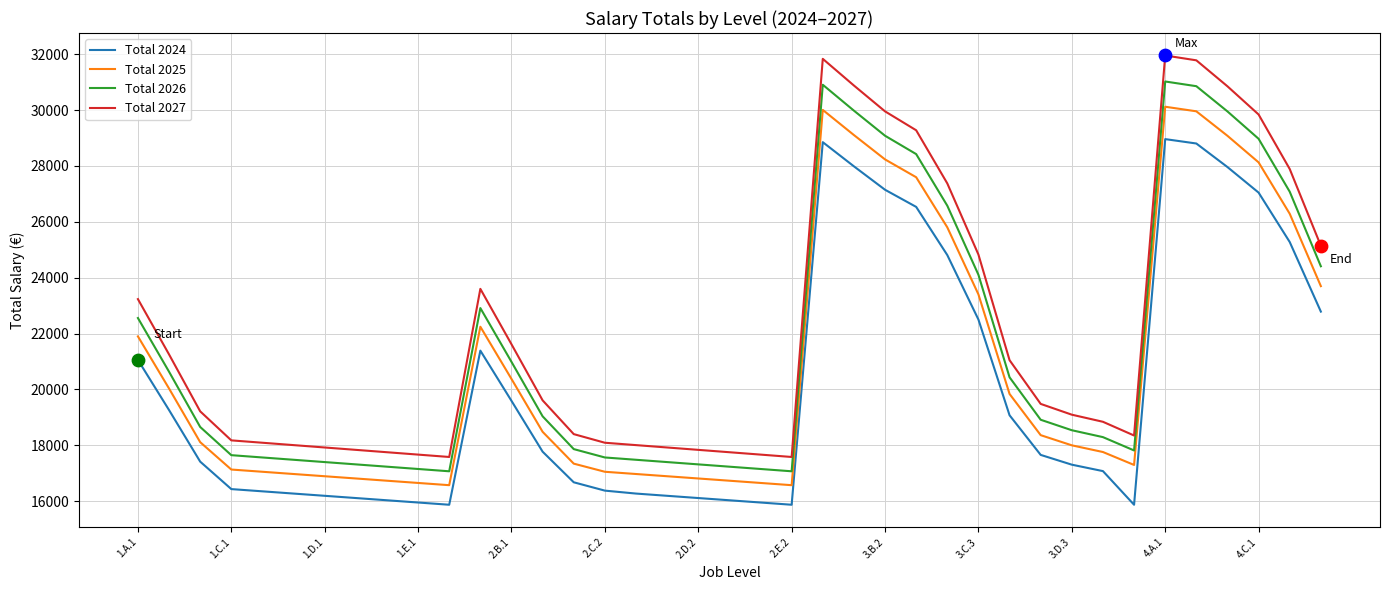

Which series has the largest range (max minus min)?

Total 2027